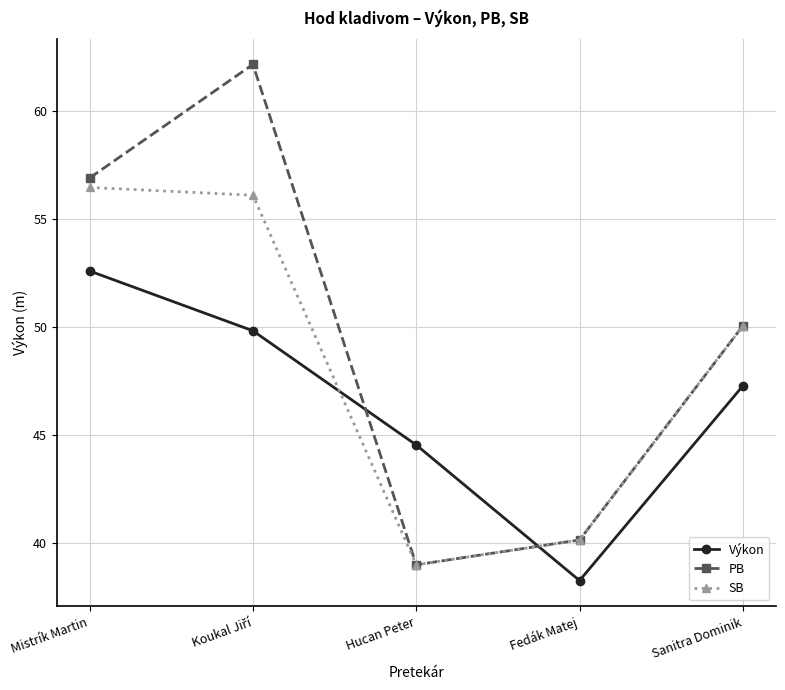

What is the label of the 3rd point from the left?

Hucan Peter